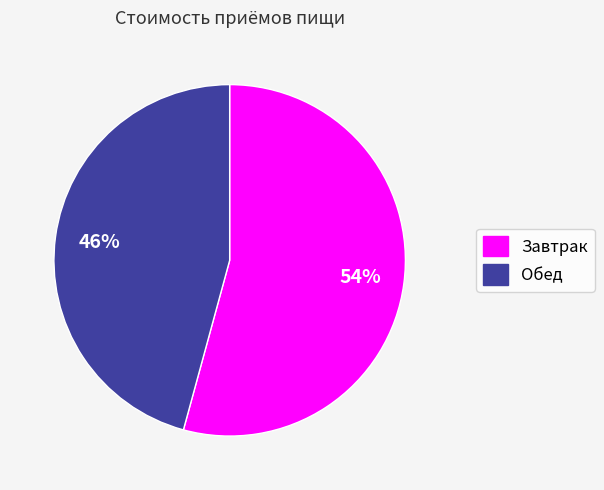

Which slice is the largest?

Завтрак